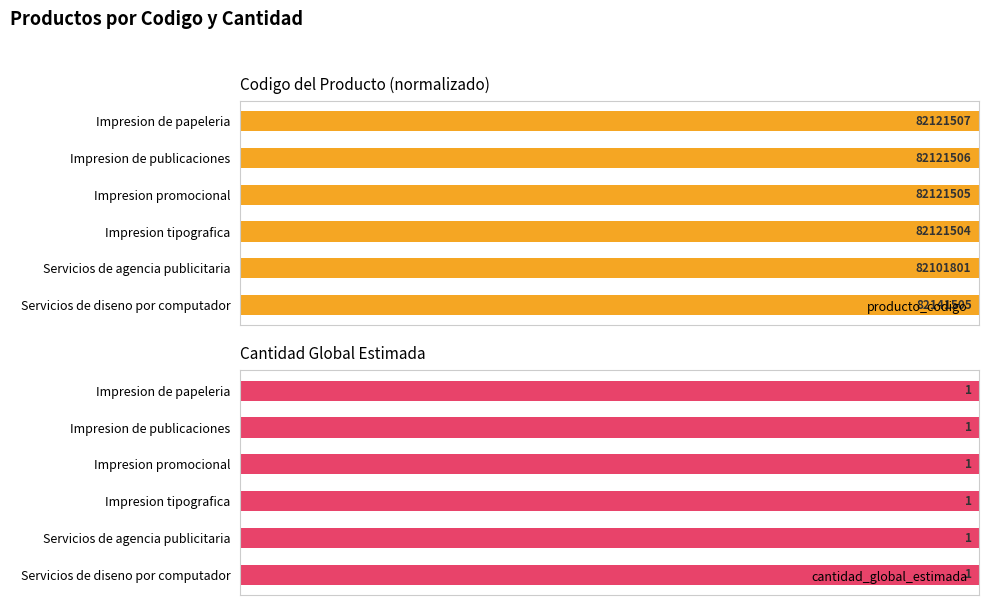

How many categories are shown in the chart?

6